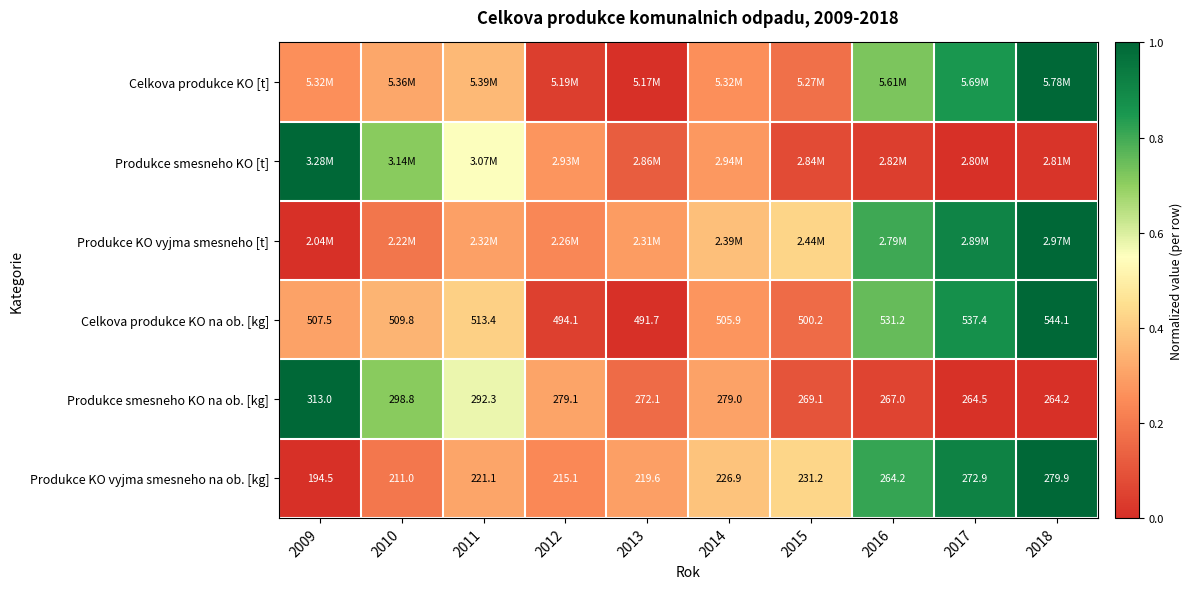

How many data points in Celkova produkce KO na ob. [kg] are above 509?

5